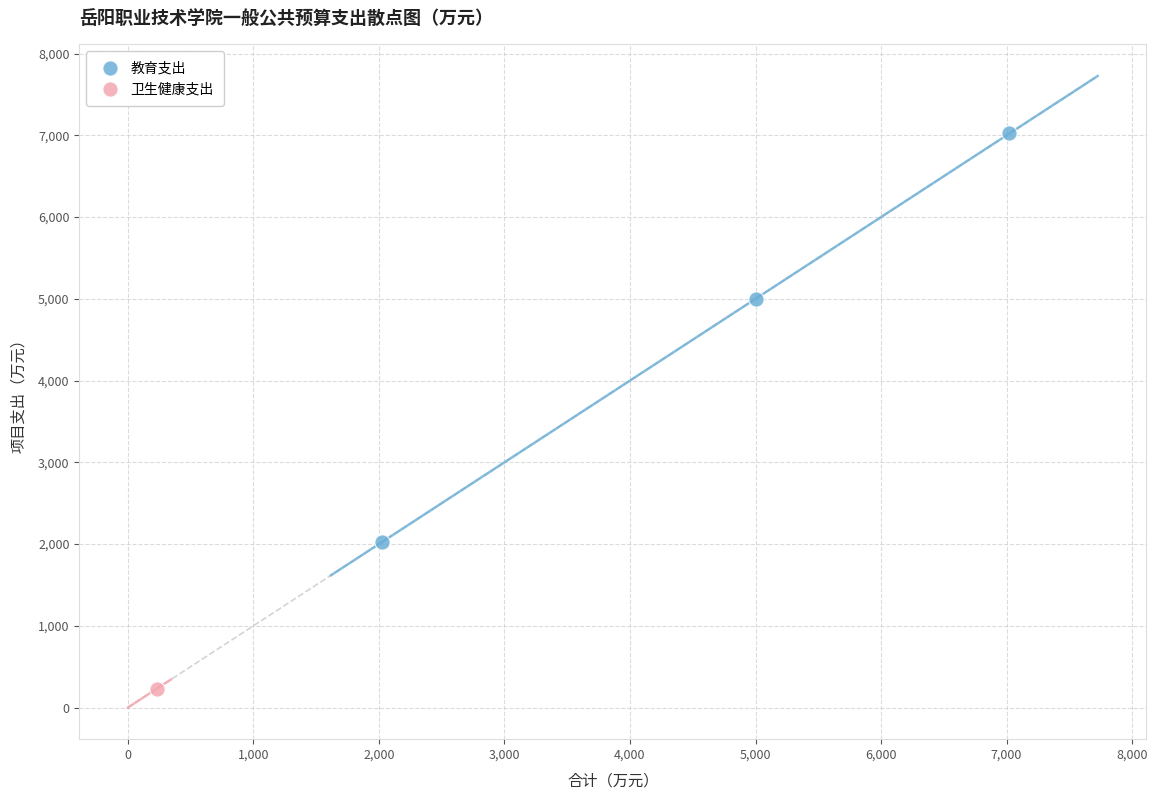

What are all the series names shown in the legend?

教育支出, 卫生健康支出